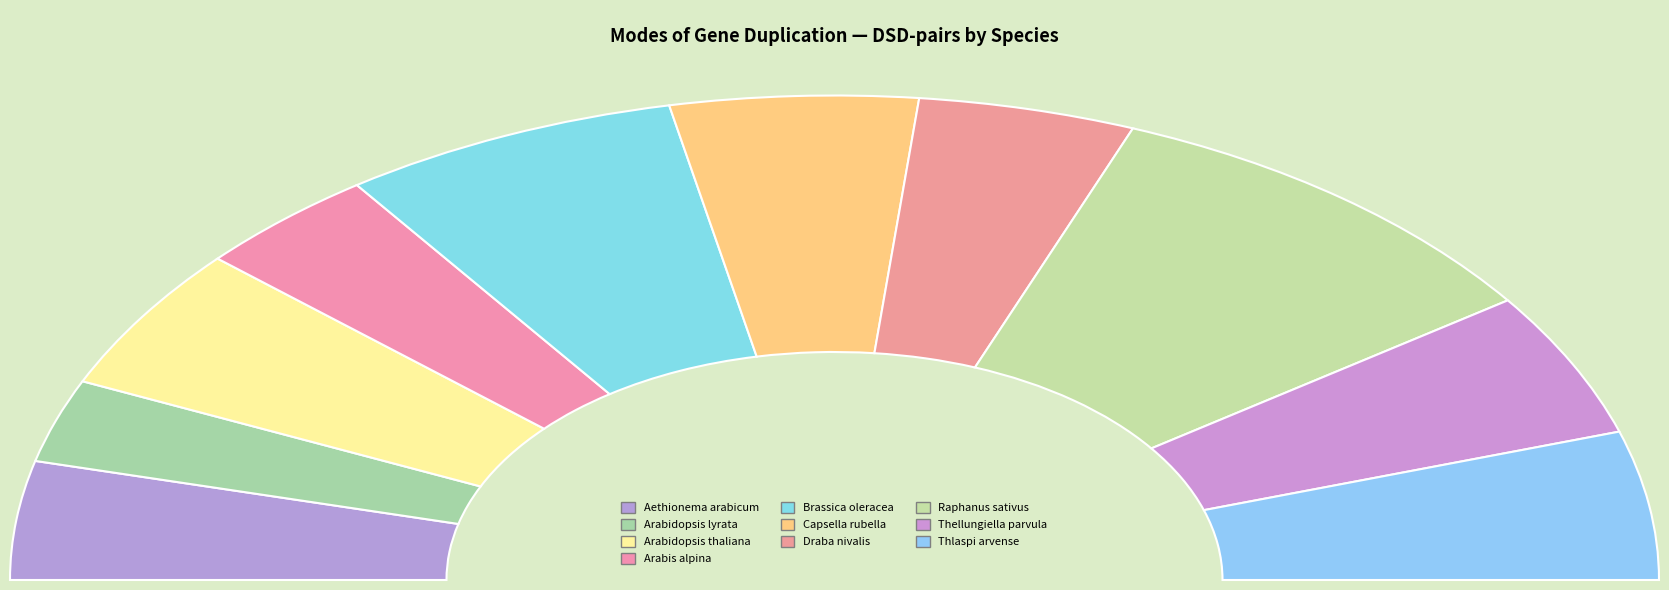

To the nearest percent, what portion does Arabidopsis thaliana represent?

10%